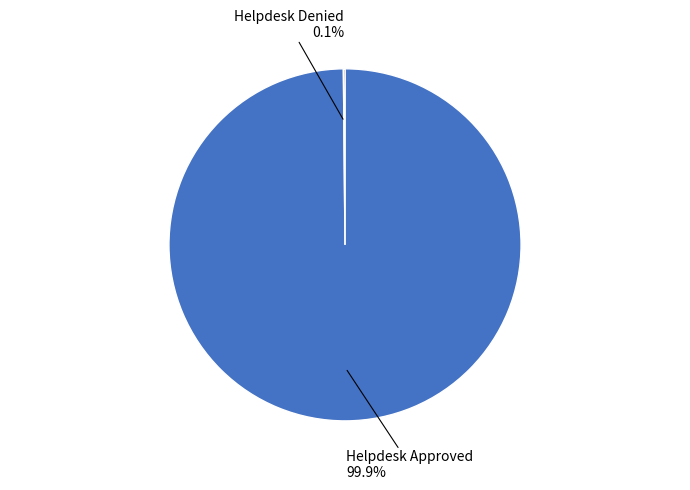

Is there any slice that represents more than half of the pie?

Yes